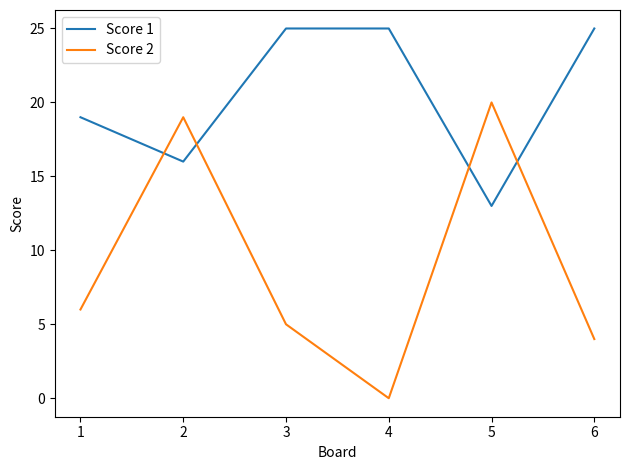

At which category is the sum across all series the highest?

2